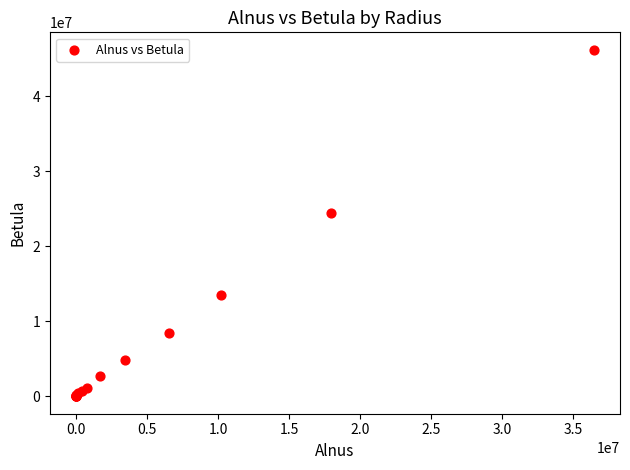

What Y value in the scatter plot is closest to 23107701?

24419985.4